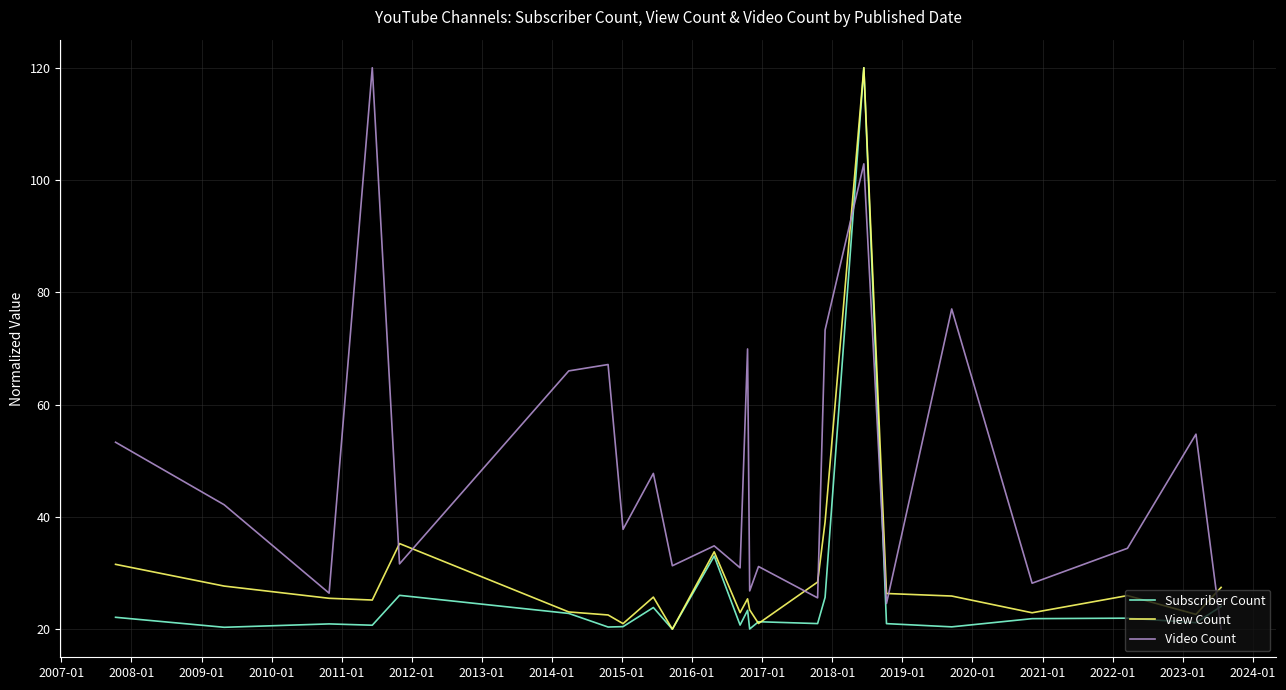

What is the maximum value shown in the chart?

120.0